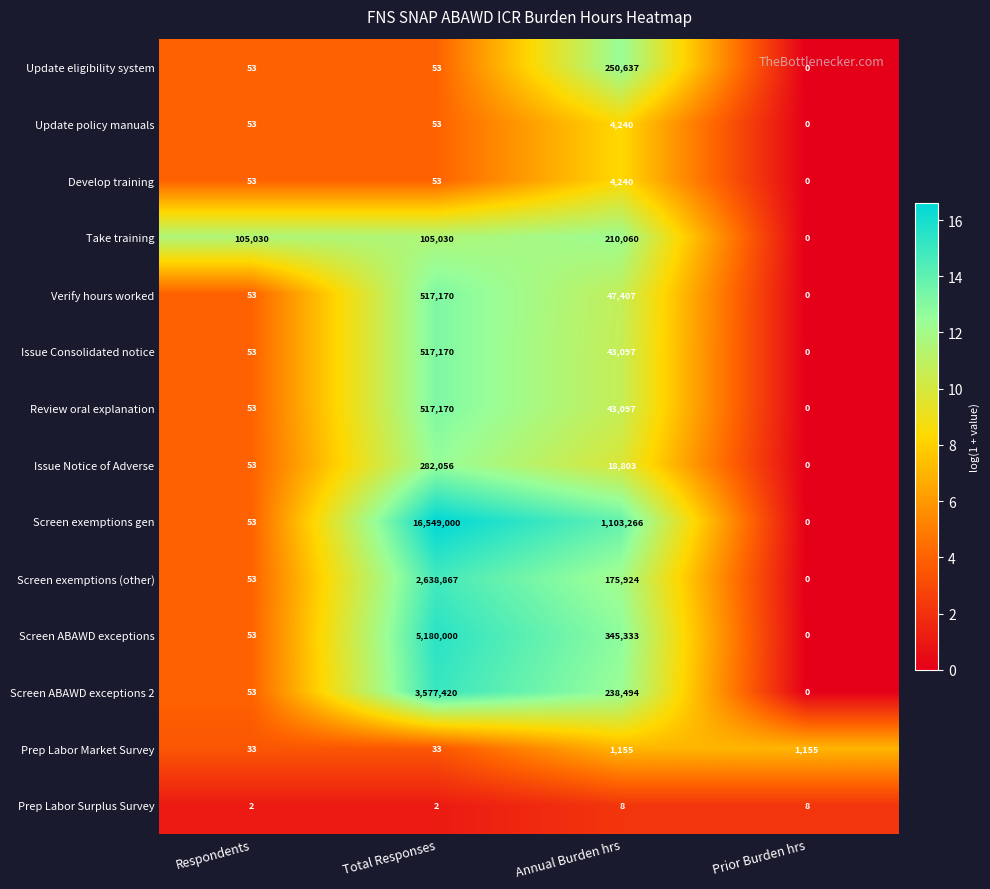

What is the sum of all Update policy manuals values?

4346